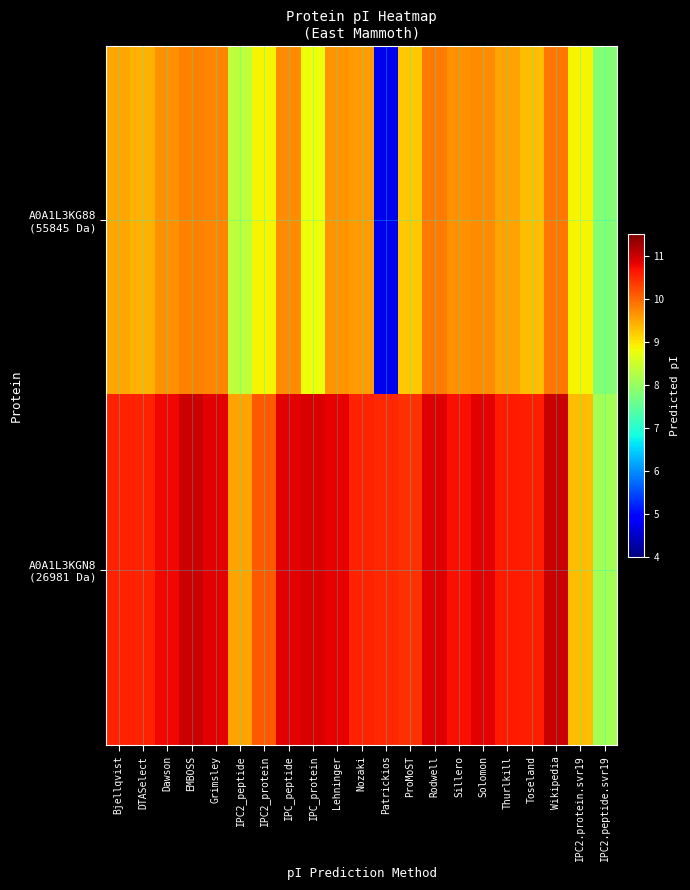

At how many categories does at least one series exceed 4?

21